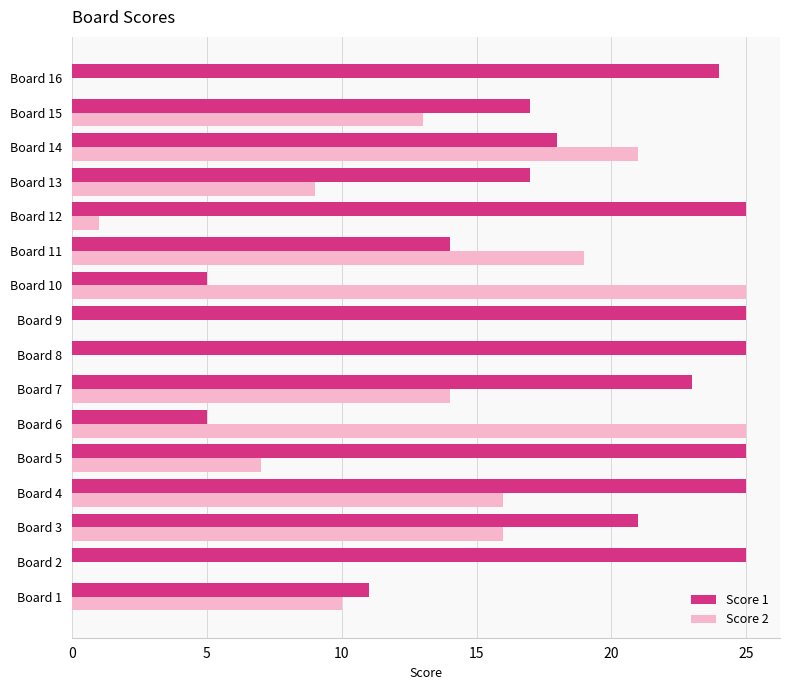

What is the maximum value for Score 2?

25